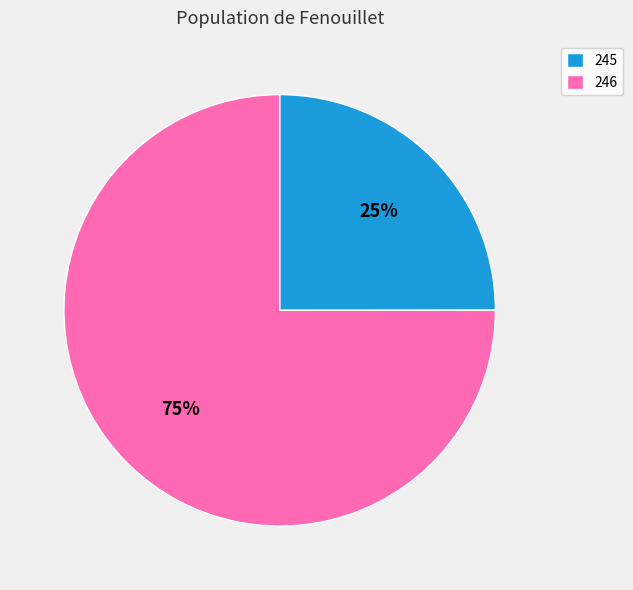

Does any single category account for the majority?

Yes